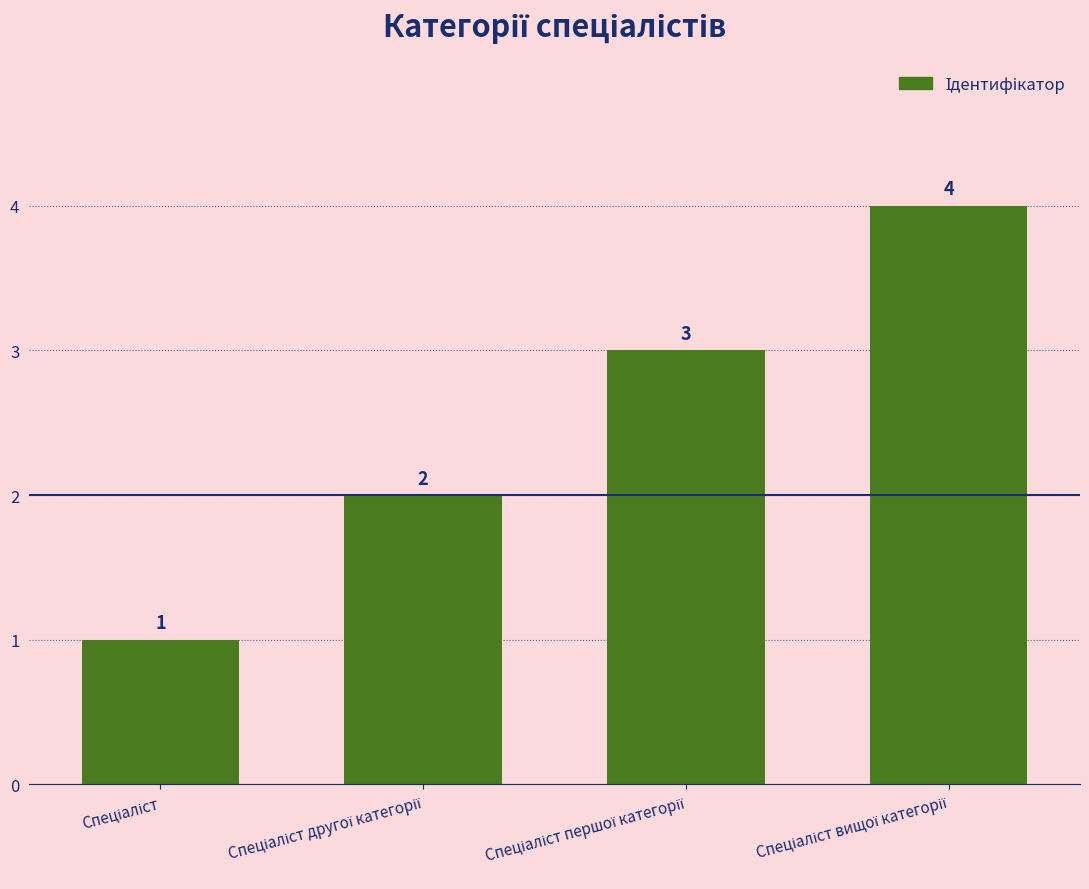

What is the value of the 3rd bar from the left?

3